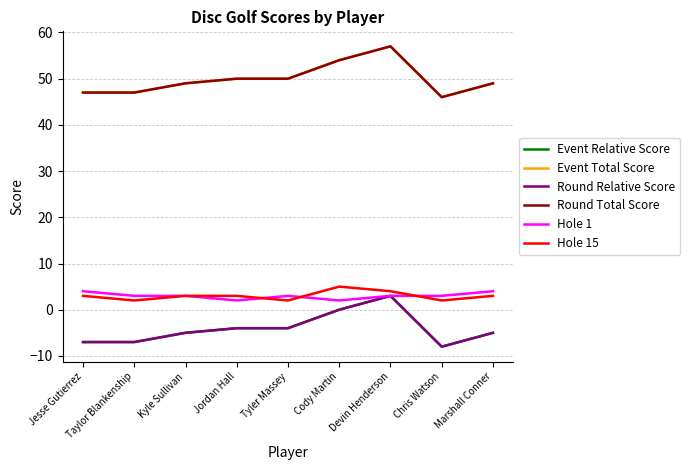

The Hole 15 series shows 3 at Jordan Hall. True or false?

True